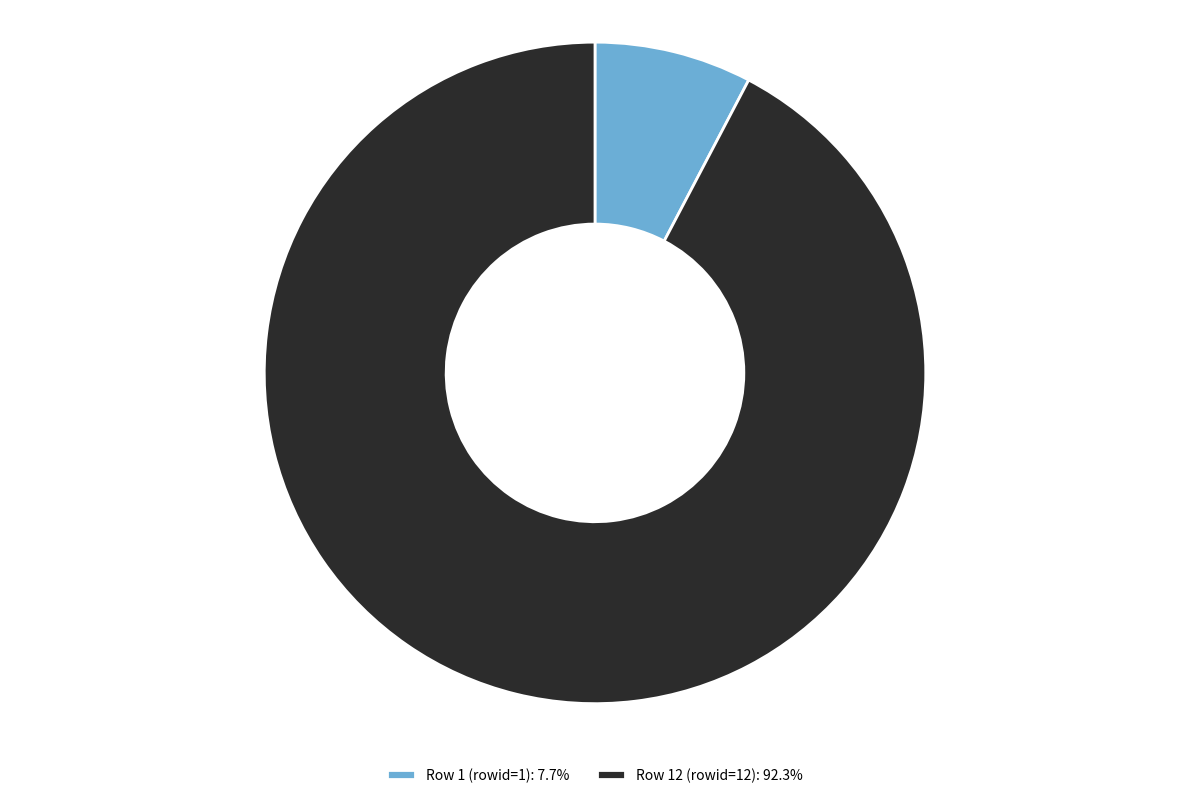

To the nearest percent, what percentage of the pie is Row 1 (rowid=1)?

8%